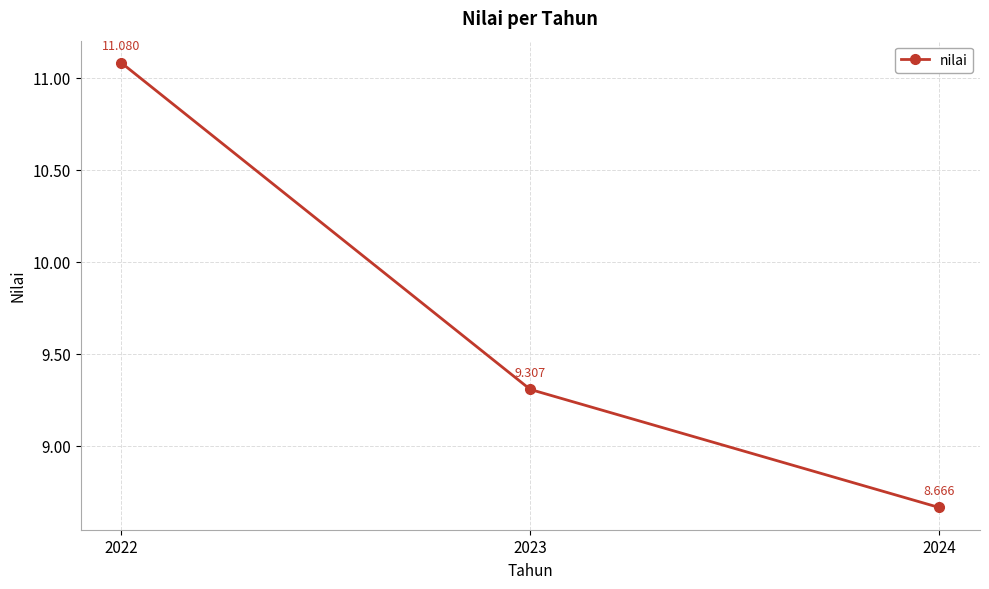

What is the value of the 3rd point from the left?

8.7